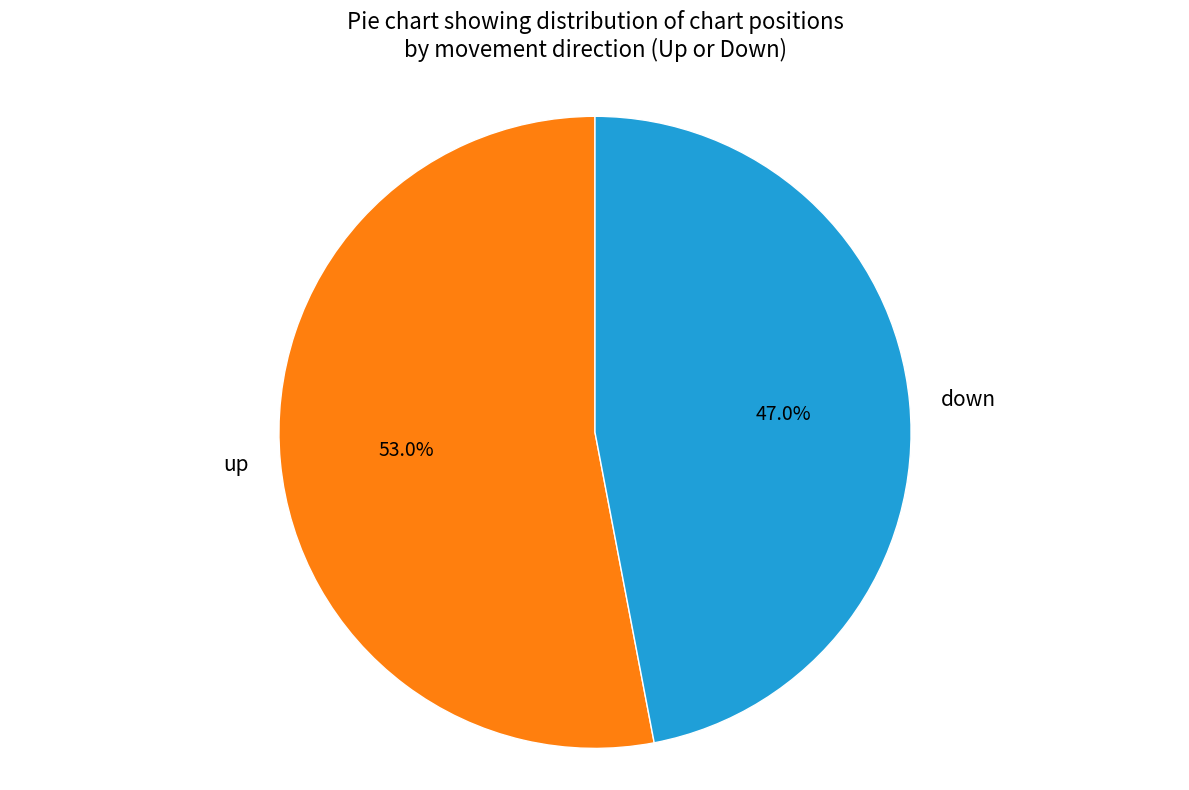

Is there a majority slice in this chart?

Yes